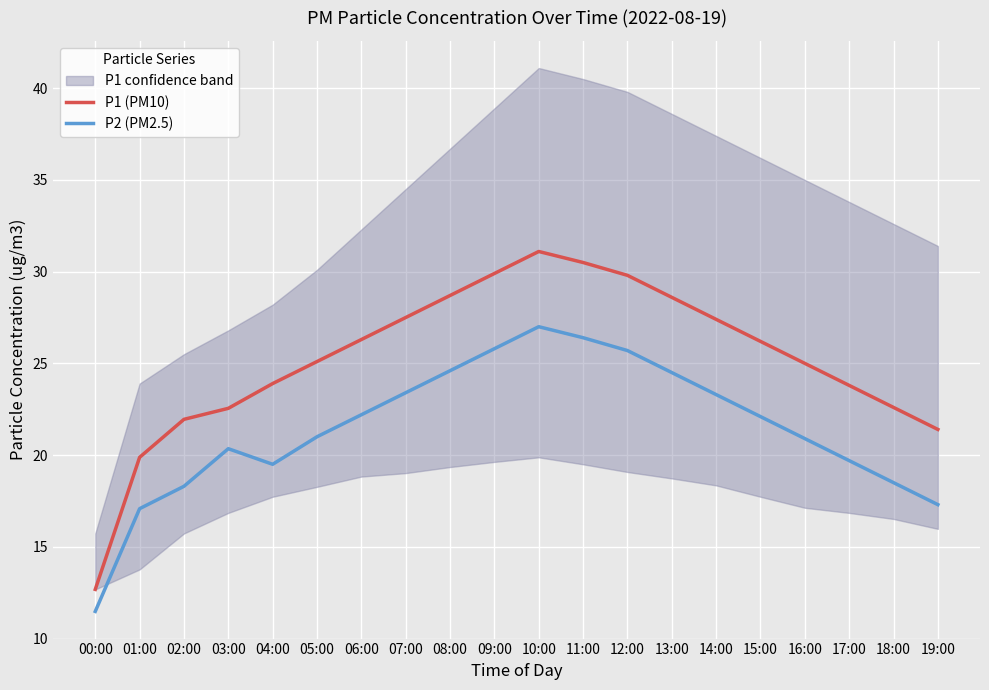

The value of P1 (PM10) at 08:00 is 28.7. True or false?

True